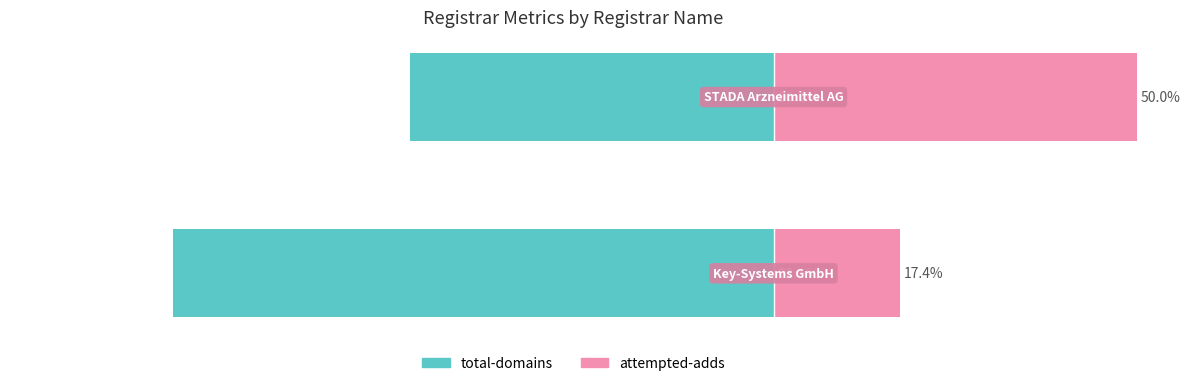

Between 1 and 0, which is larger?

1